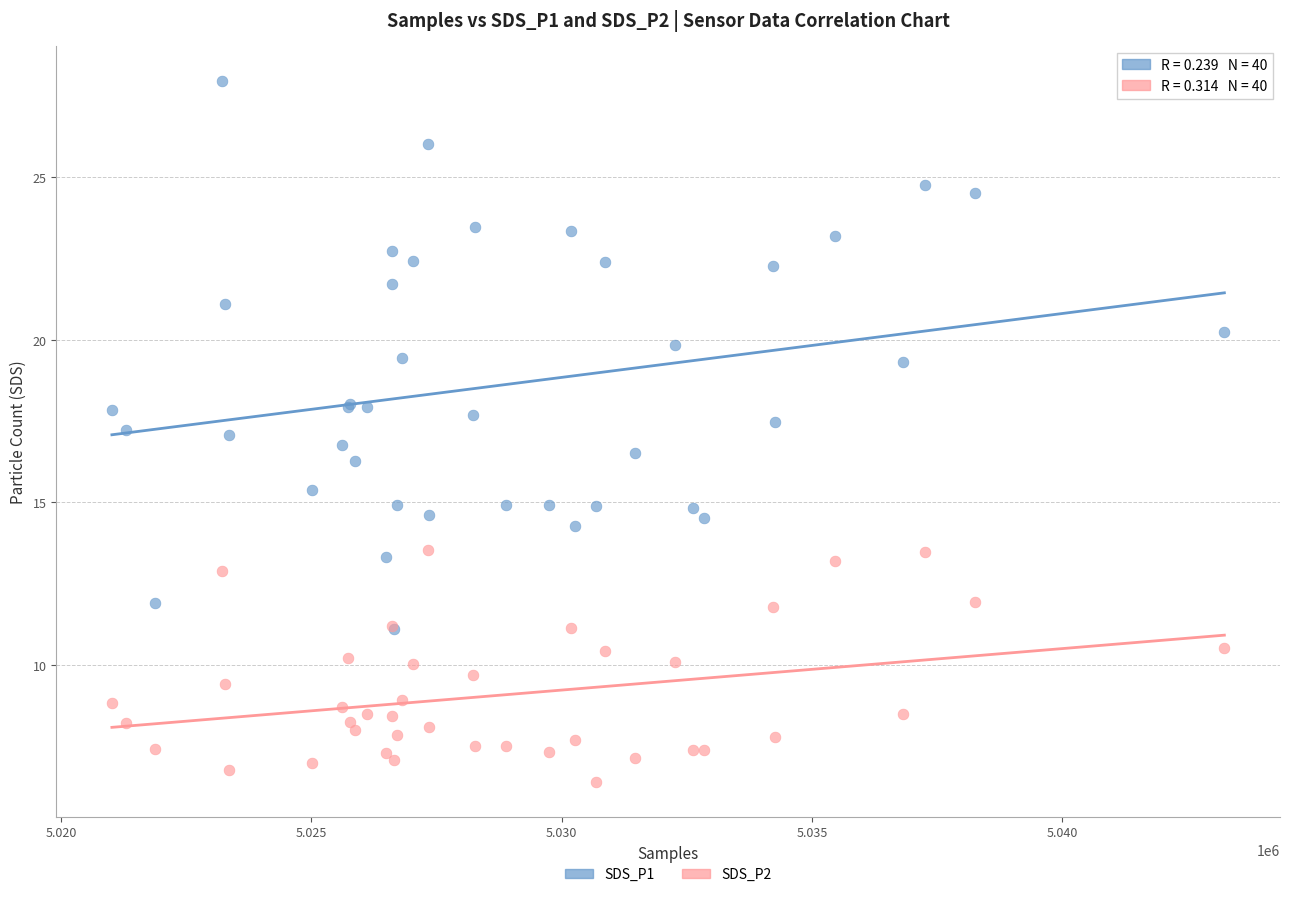

Which series reaches the maximum Y coordinate?

SDS_P1